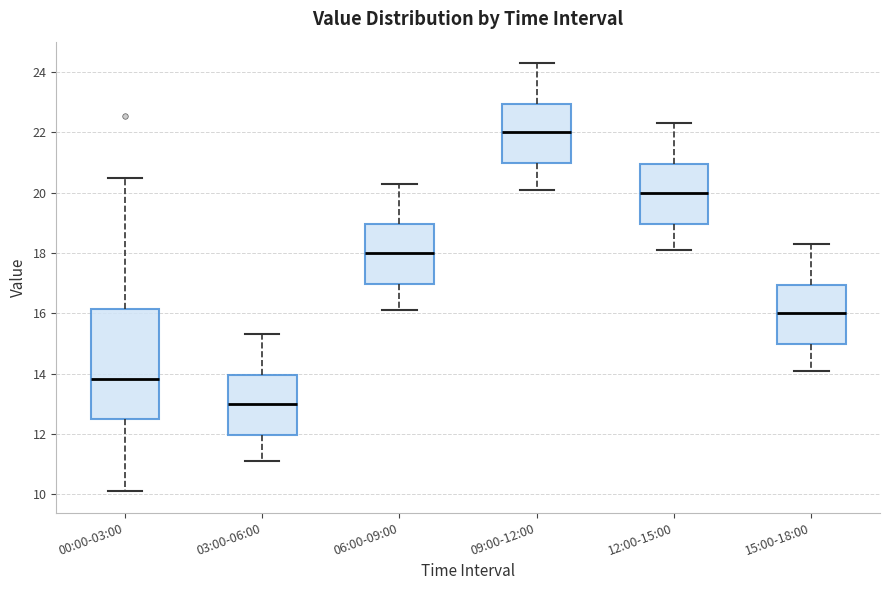

Where is the upper edge of the box for 15:00-18:00 on the y-axis? The values are not printed on the chart, so give them approximately, as read against the axis.

17.0